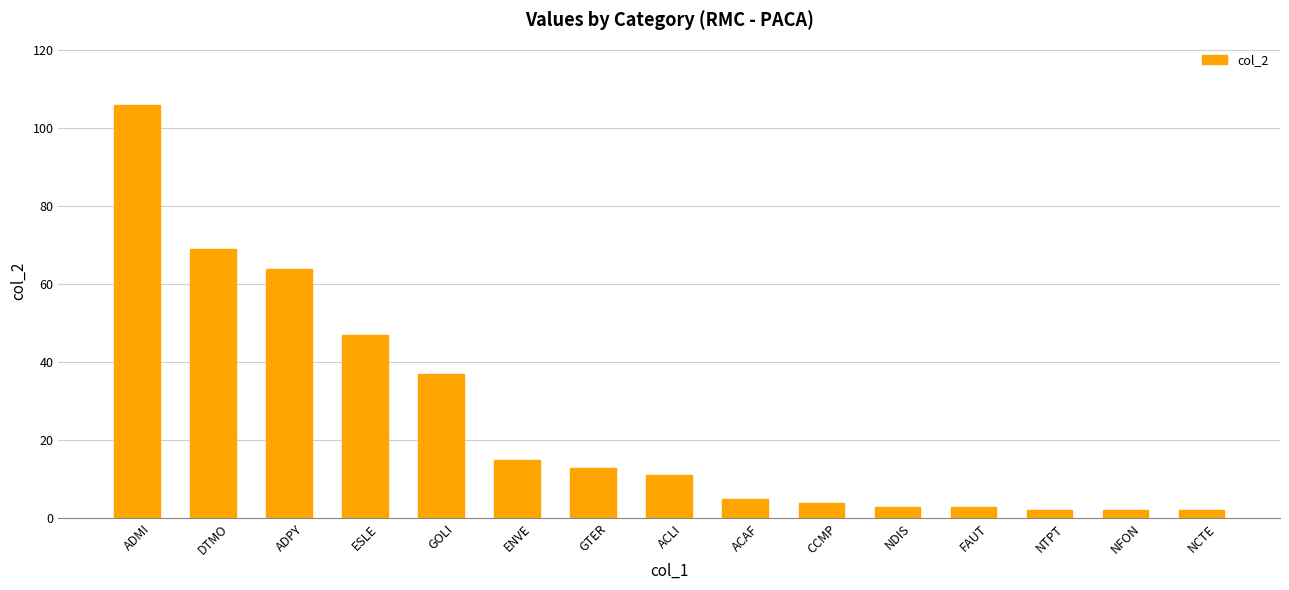

What is the label of the 8th bar from the right?

ACLI